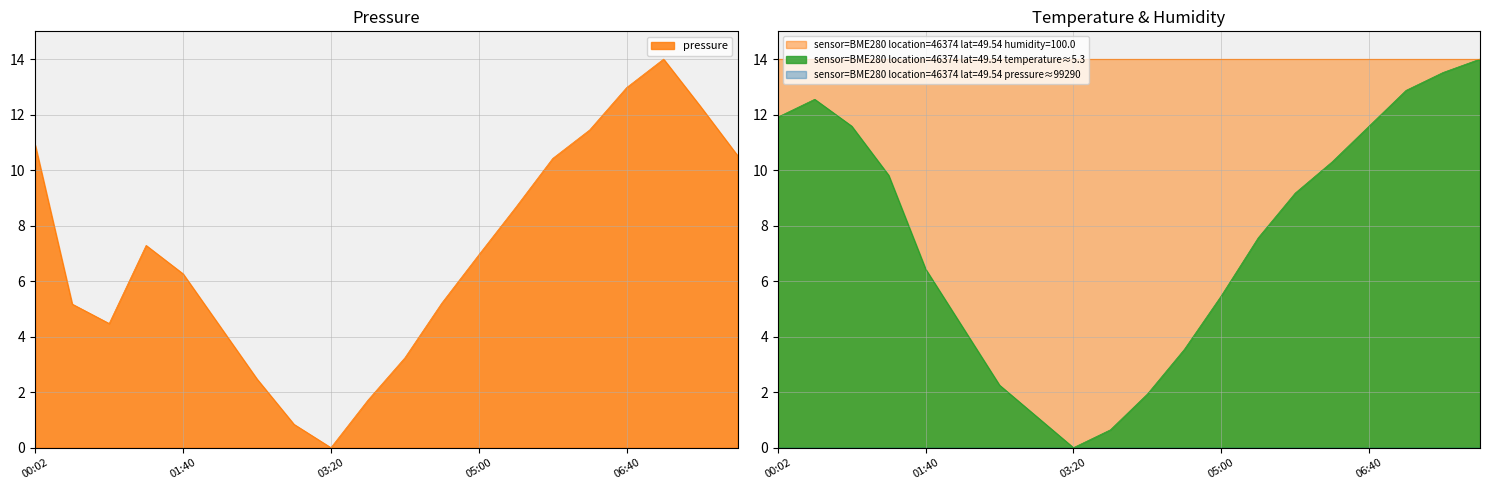

Rank the series by their maximum value, from lowest to highest.

pressure, temperature